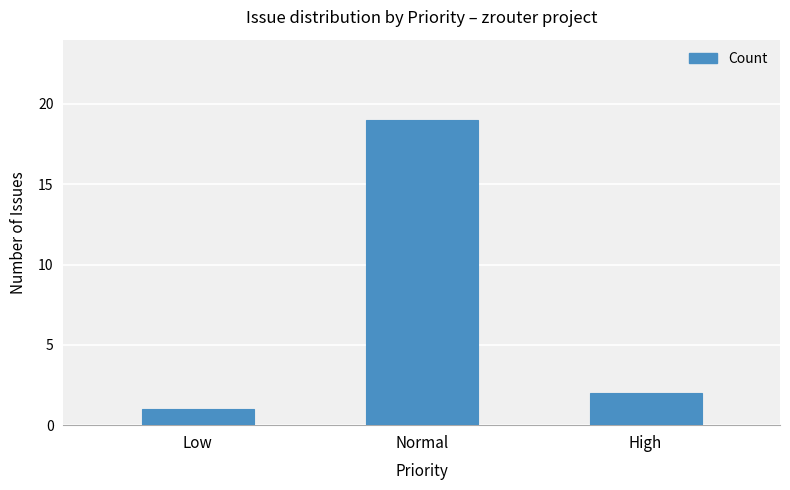

What is the change in value from Low to Normal?

+18